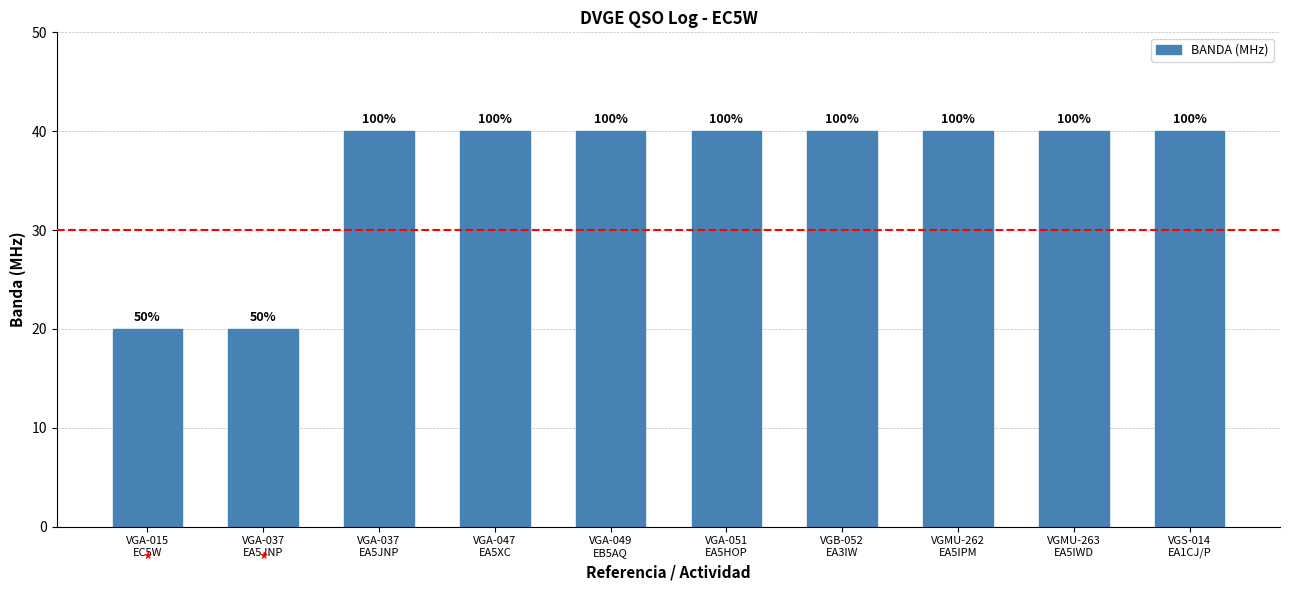

Approximately how many times larger is the value at VGB-052
EA3IW compared to VGA-051
EA5HOP?

1.0